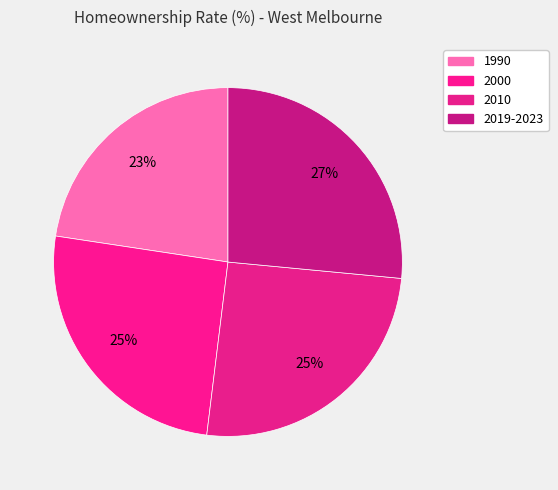

What percentage is the 2000 slice, to the nearest percent?

25%